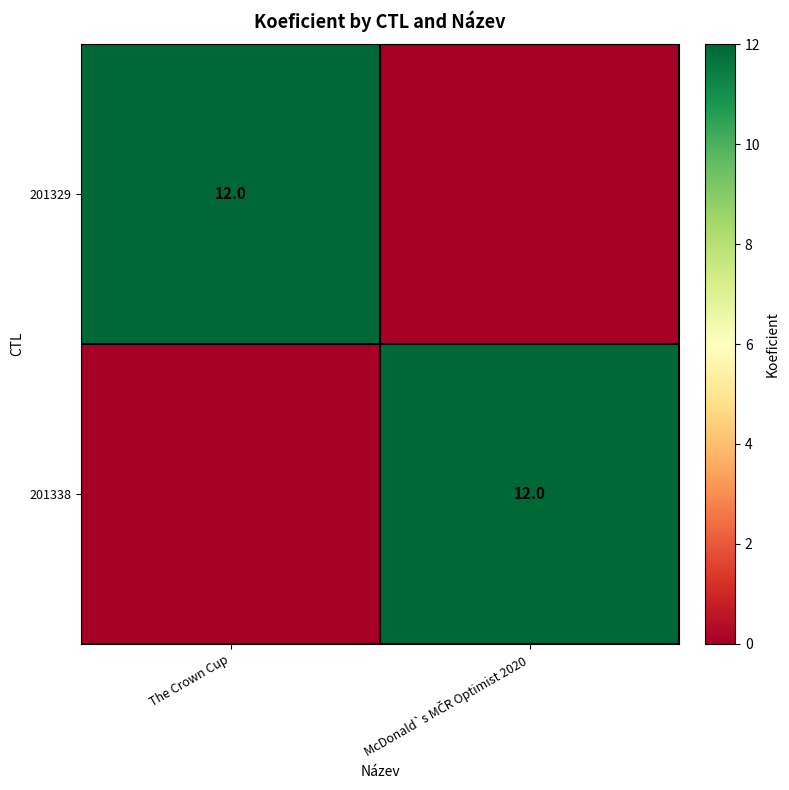

Is it true that 201329 equals 19 at The Crown Cup?

False